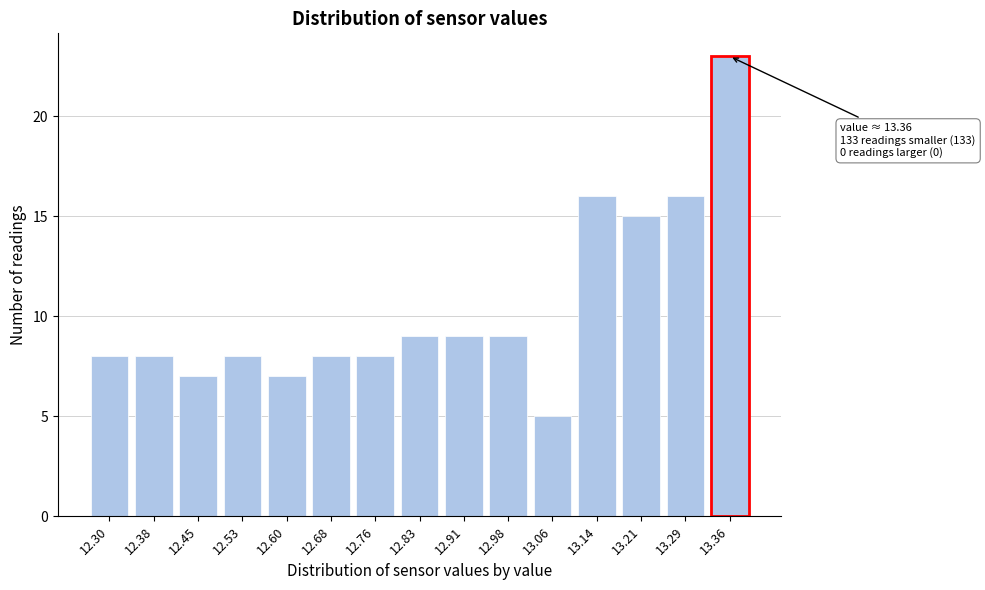

Reading left to right, what are all the values shown in this chart?

8	8	7	8	7	8	8	9	9	9	5	16	15	16	23